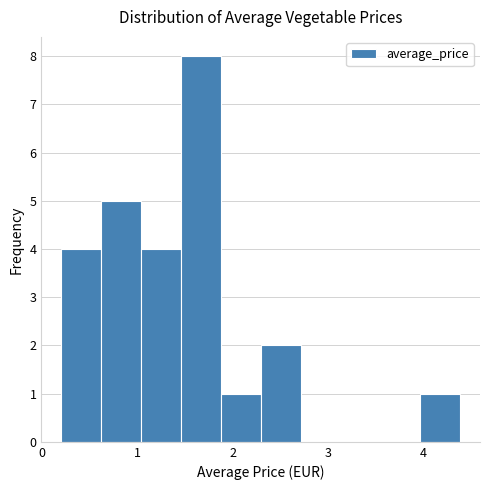

Reading left to right, transcribe this chart: for each bar, give the range it covers on the x-axis and its height. Neither the bar edges nor the heights are printed on the chart, so give them approximately, as read against the axes.

0.2 to 0.6: 4
0.6 to 1.0: 5
1.0 to 1.5: 4
1.5 to 1.9: 8
1.9 to 2.3: 1
2.3 to 2.7: 2
2.7 to 3.1: 0
3.1 to 3.6: 0
3.6 to 4.0: 0
4.0 to 4.4: 1